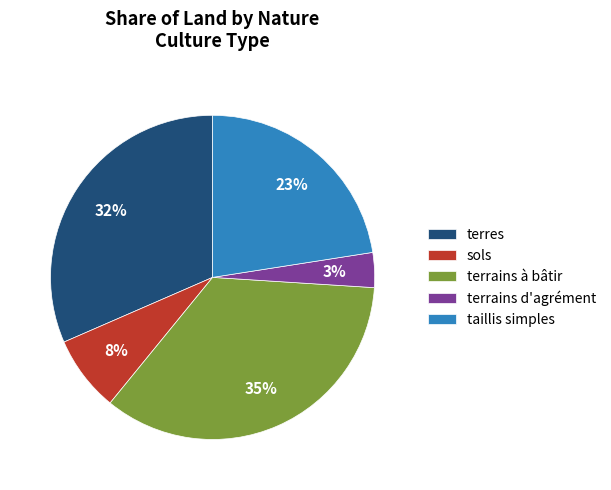

Which slice is the smallest?

terrains d'agrément